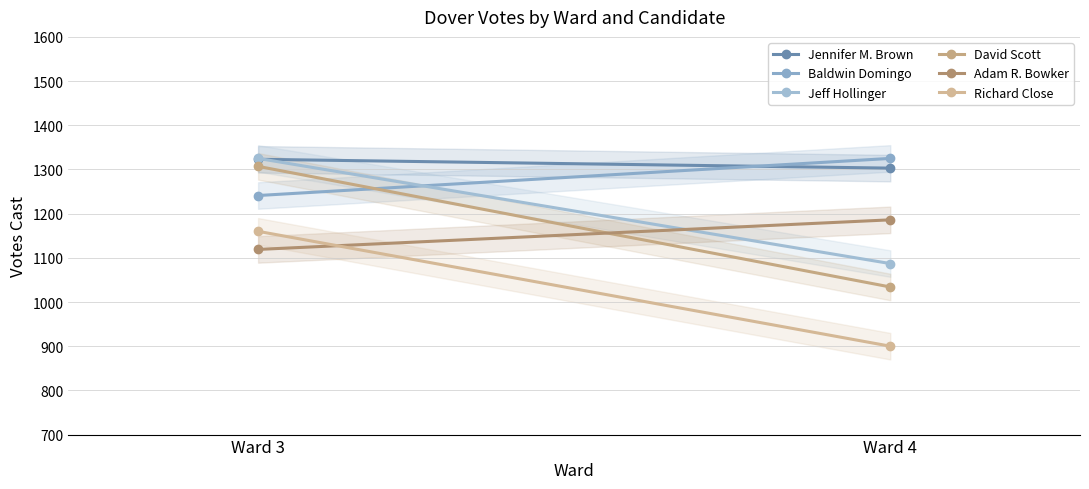

Which label corresponds to the smallest value in the chart?

Ward 4